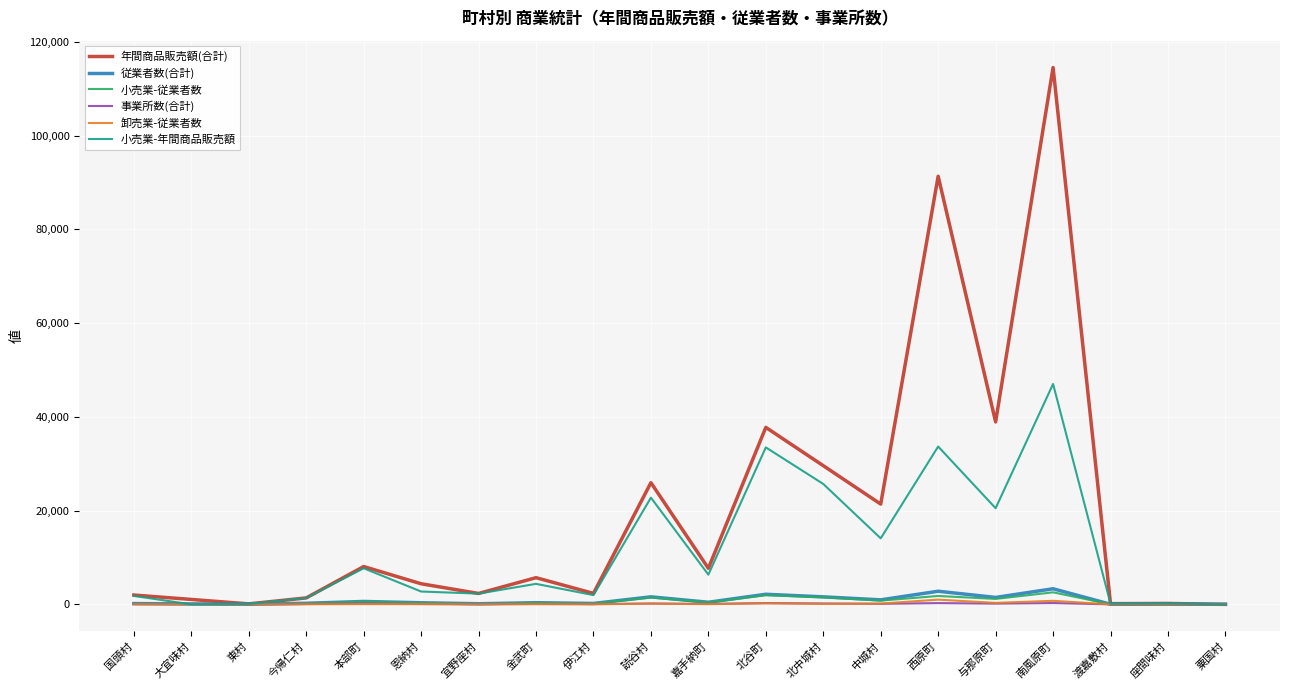

After their last crossing, which series has the higher values: 従業者数(合計) or 年間商品販売額(合計)?

従業者数(合計)